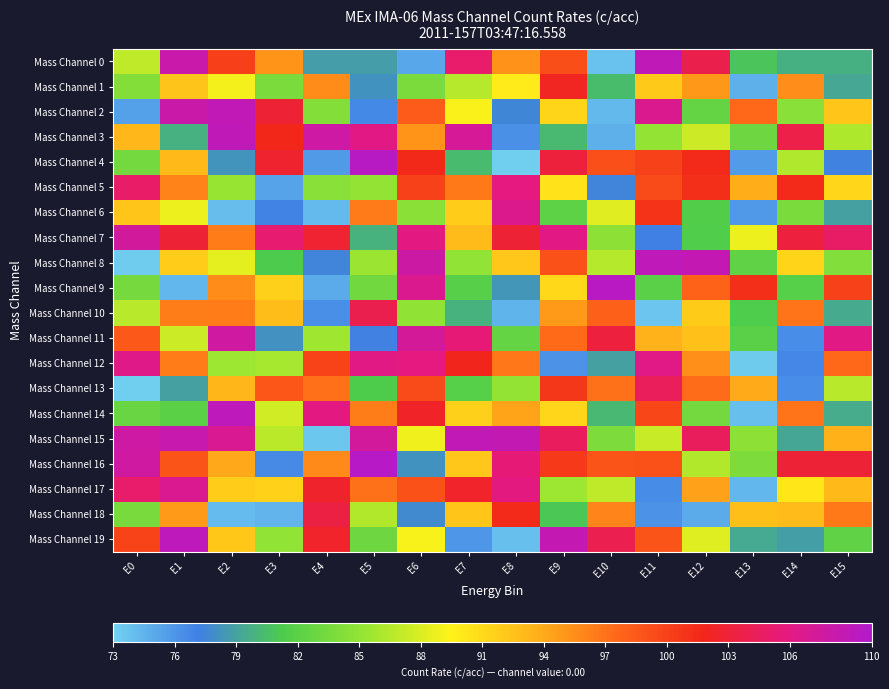

Reading right to left, transcribe all the data shown in this chart.

Mass Channel 0: E15=79.8	E14=79.7	E13=80.9	E12=103.8	E11=108.9	E10=73.8	E9=99.2	E8=95.2	E7=105.0	E6=75.1	E5=78.8	E4=78.8	E3=95.2	E2=100.1	E1=108.2	E0=86.9
Mass Channel 1: E15=79.3	E14=95.5	E13=74.7	E12=94.9	E11=92.0	E10=80.4	E9=102.1	E8=89.9	E7=86.6	E6=83.8	E5=78.2	E4=95.6	E3=83.8	E2=89.0	E1=92.4	E0=84.3
Mass Channel 2: E15=92.2	E14=84.5	E13=97.5	E12=82.6	E11=106.6	E10=74.3	E9=91.3	E8=77.5	E7=89.3	E6=98.3	E5=76.6	E4=84.3	E3=102.9	E2=108.7	E1=108.1	E0=75.4
Mass Channel 3: E15=86.2	E14=103.7	E13=83.0	E12=87.4	E11=85.0	E10=74.7	E9=80.3	E8=76.3	E7=107.1	E6=95.1	E5=106.1	E4=107.8	E3=101.7	E2=108.9	E1=79.8	E0=93.2
Mass Channel 4: E15=77.3	E14=86.3	E13=75.7	E12=101.5	E11=100.0	E10=99.2	E9=103.2	E8=73.2	E7=80.4	E6=101.6	E5=109.5	E4=75.8	E3=102.7	E2=78.2	E1=93.1	E0=83.4
Mass Channel 5: E15=91.3	E14=101.5	E13=93.8	E12=101.1	E11=99.4	E10=77.4	E9=90.5	E8=105.8	E7=96.6	E6=100.0	E5=85.0	E4=84.5	E3=75.4	E2=85.2	E1=96.1	E0=104.9
Mass Channel 6: E15=79.0	E14=83.7	E13=75.8	E12=81.5	E11=101.0	E10=88.2	E9=82.2	E8=106.6	E7=91.8	E6=84.6	E5=96.5	E4=74.2	E3=77.0	E2=73.9	E1=88.8	E0=92.3
Mass Channel 7: E15=104.8	E14=103.3	E13=88.8	E12=81.4	E11=77.1	E10=84.8	E9=106.2	E8=102.9	E7=93.0	E6=106.0	E5=79.9	E4=102.7	E3=105.2	E2=96.4	E1=102.9	E0=107.4
Mass Channel 8: E15=84.1	E14=91.4	E13=82.3	E12=108.6	E11=109.0	E10=86.5	E9=99.0	E8=92.2	E7=85.0	E6=107.9	E5=85.5	E4=77.4	E3=81.2	E2=88.4	E1=91.9	E0=73.3
Mass Channel 9: E15=99.9	E14=81.8	E13=101.2	E12=97.9	E11=82.0	E10=109.5	E9=91.1	E8=78.4	E7=81.9	E6=106.6	E5=83.3	E4=74.9	E3=91.6	E2=95.6	E1=74.4	E0=83.5
Mass Channel 10: E15=79.5	E14=96.9	E13=81.4	E12=91.9	E11=73.6	E10=98.1	E9=94.9	E8=74.5	E7=79.9	E6=84.9	E5=103.9	E4=76.3	E3=92.8	E2=96.4	E1=96.4	E0=86.6
Mass Channel 11: E15=106.2	E14=76.4	E13=81.9	E12=92.6	E11=93.5	E10=103.2	E9=97.4	E8=82.5	E7=105.5	E6=107.2	E5=77.2	E4=85.6	E3=78.1	E2=107.7	E1=87.3	E0=98.6
Mass Channel 12: E15=97.5	E14=76.8	E13=73.3	E12=95.4	E11=106.2	E10=79.0	E9=76.1	E8=96.8	E7=101.9	E6=105.8	E5=106.2	E4=99.9	E3=85.9	E2=85.5	E1=96.4	E0=106.3
Mass Channel 13: E15=86.6	E14=76.5	E13=94.0	E12=97.3	E11=104.4	E10=97.0	E9=100.6	E8=85.0	E7=81.8	E6=99.4	E5=81.3	E4=97.1	E3=98.6	E2=93.3	E1=78.9	E0=73.2
Mass Channel 14: E15=79.6	E14=96.9	E13=73.9	E12=83.4	E11=99.7	E10=80.2	E9=91.2	E8=94.3	E7=91.6	E6=102.4	E5=96.4	E4=106.0	E3=87.5	E2=109.0	E1=82.0	E0=82.8
Mass Channel 15: E15=93.6	E14=79.3	E13=84.7	E12=104.5	E11=87.2	E10=83.9	E9=104.6	E8=108.7	E7=108.8	E6=88.8	E5=107.3	E4=73.6	E3=86.7	E2=106.8	E1=108.3	E0=107.8
Mass Channel 16: E15=103.0	E14=102.9	E13=83.9	E12=86.3	E11=99.0	E10=98.8	E9=100.4	E8=105.5	E7=92.2	E6=78.2	E5=109.6	E4=95.8	E3=76.6	E2=94.1	E1=98.8	E0=107.6
Mass Channel 17: E15=93.1	E14=90.2	E13=74.3	E12=94.4	E11=76.5	E10=86.9	E9=85.5	E8=105.9	E7=102.4	E6=99.0	E5=97.0	E4=102.5	E3=91.6	E2=91.9	E1=106.8	E0=105.1
Mass Channel 18: E15=96.6	E14=93.0	E13=92.7	E12=74.9	E11=76.2	E10=96.0	E9=81.0	E8=101.5	E7=92.3	E6=77.7	E5=86.3	E4=103.4	E3=74.4	E2=74.1	E1=94.9	E0=83.6
Mass Channel 19: E15=82.3	E14=78.8	E13=79.4	E12=88.1	E11=98.8	E10=103.9	E9=108.6	E8=73.9	E7=75.9	E6=89.2	E5=83.0	E4=102.4	E3=84.9	E2=92.1	E1=109.1	E0=99.9